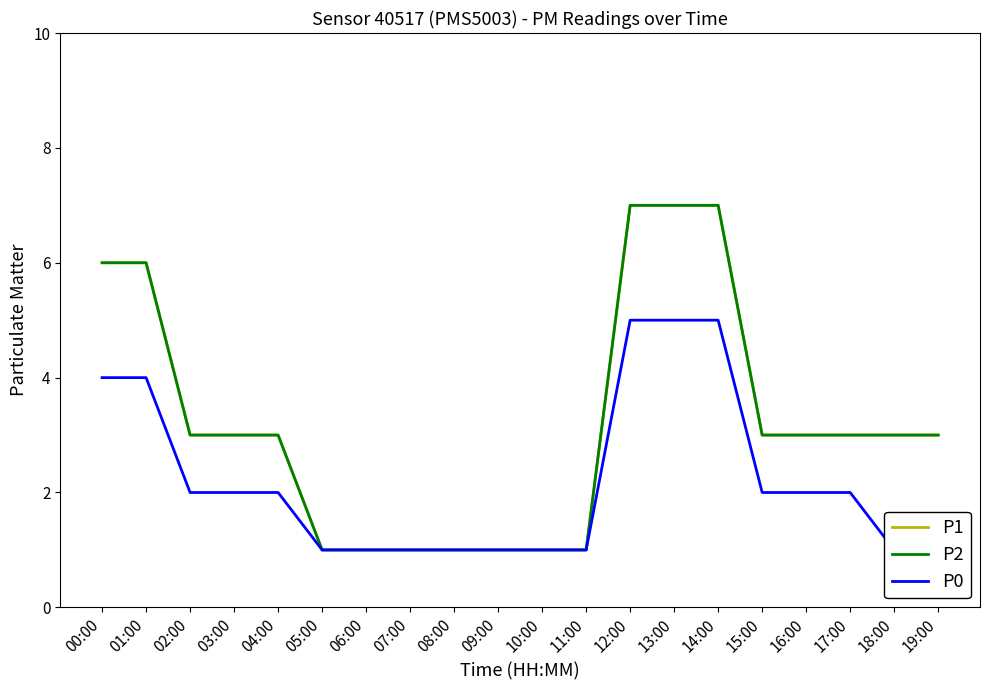

Reading right to left, what are all the values shown in this chart?

P1: 3	3	3	3	3	7	7	7	1	1	1	1	1	1	1	3	3	3	6	6
P2: 3	3	3	3	3	7	7	7	1	1	1	1	1	1	1	3	3	3	6	6
P0: 1	1	2	2	2	5	5	5	1	1	1	1	1	1	1	2	2	2	4	4